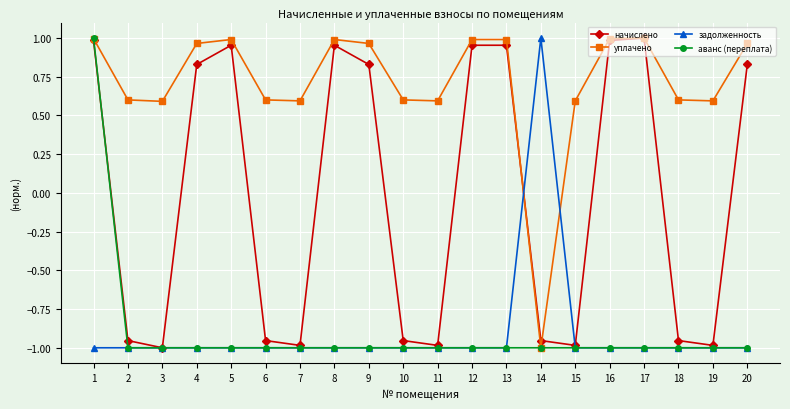

Is this an area chart (filled region under the line)?

No